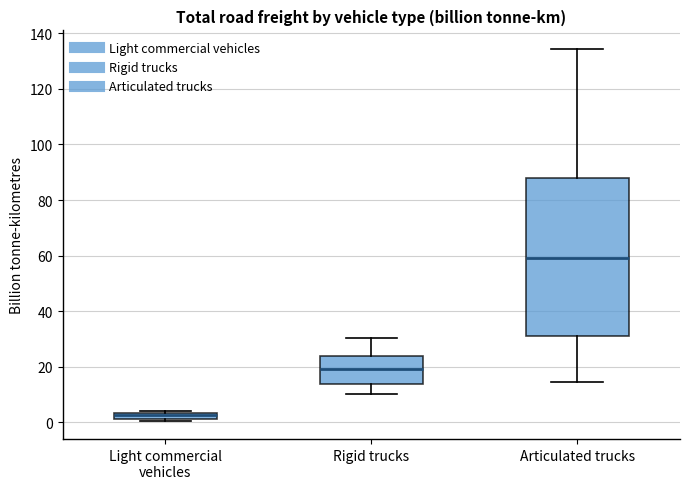

Where is the lower edge of the box for Articulated trucks on the y-axis? The values are not printed on the chart, so give them approximately, as read against the axis.

32